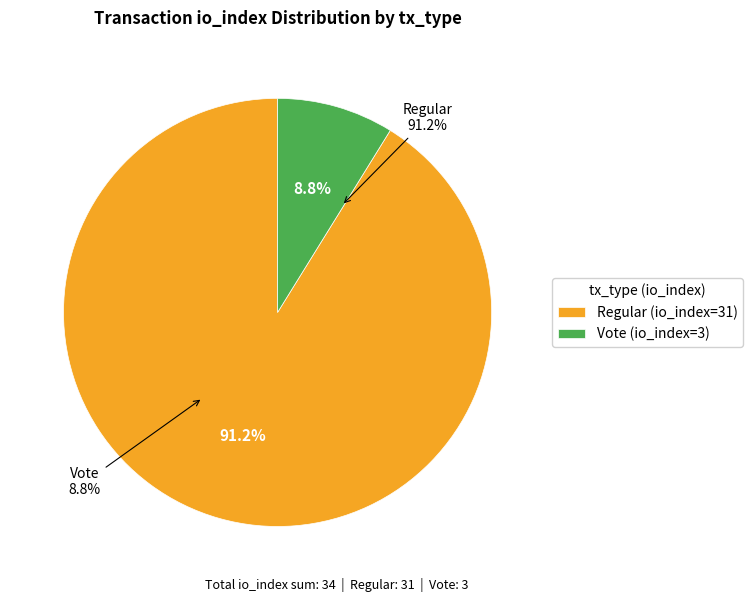

Which slice is the largest?

Regular (io_index=31)